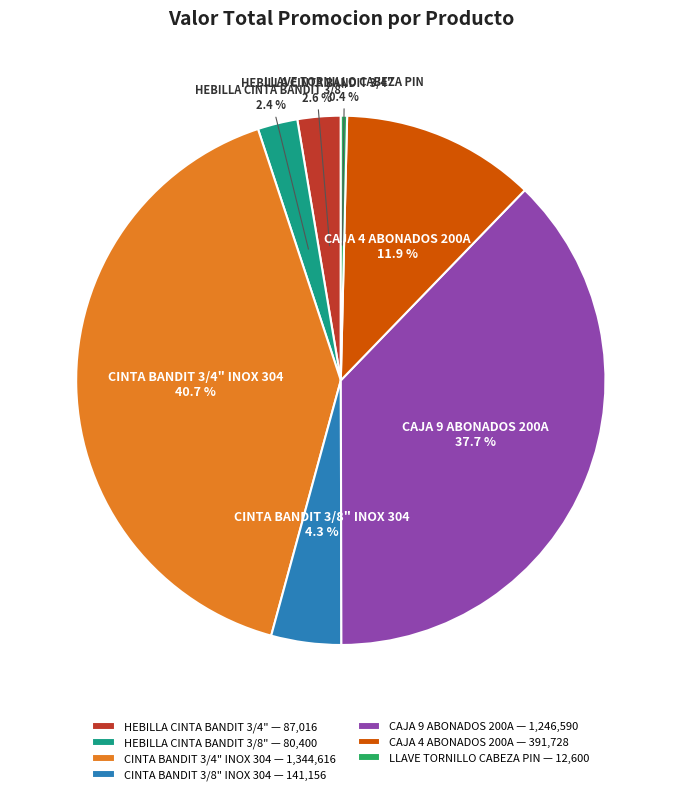

Is it true that HEBILLA CINTA BANDIT 3/8" is 2% of the pie?

True